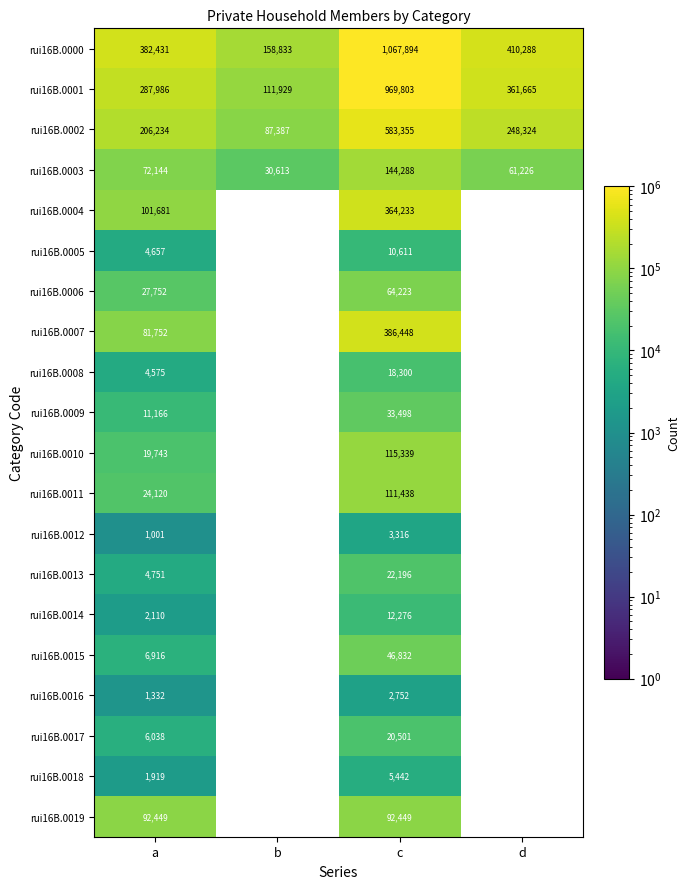

What is the difference between the rui16B.0017 values at a and c?

14463